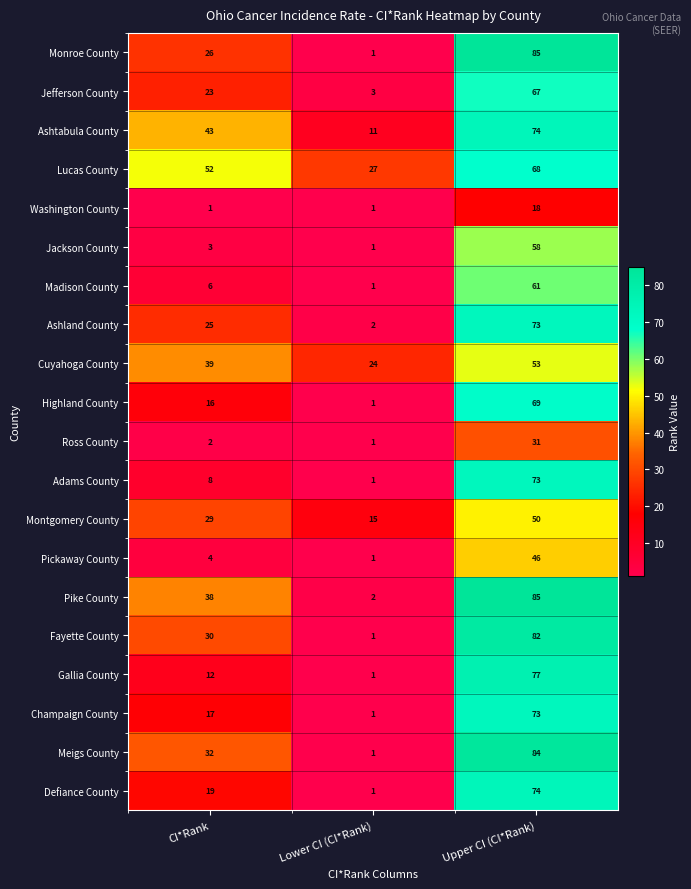

How many Meigs County values are between 1 and 84?

3